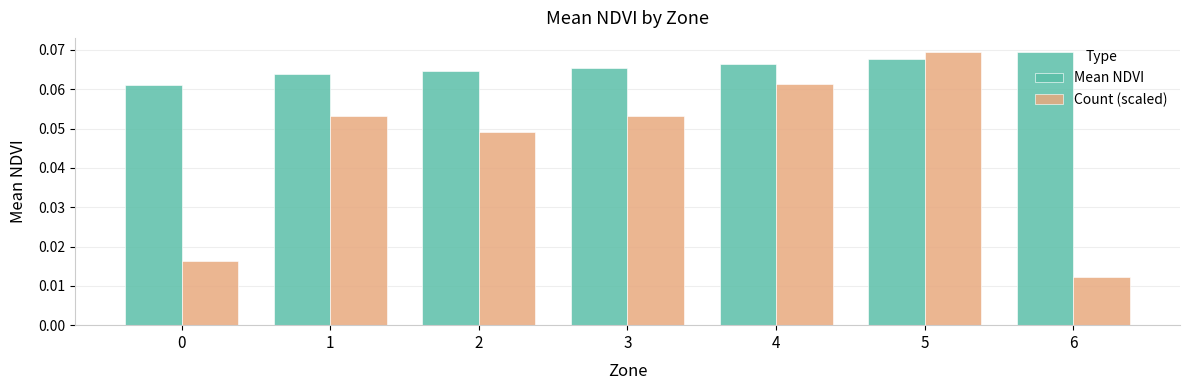

Which category has the lowest value across all series?

6